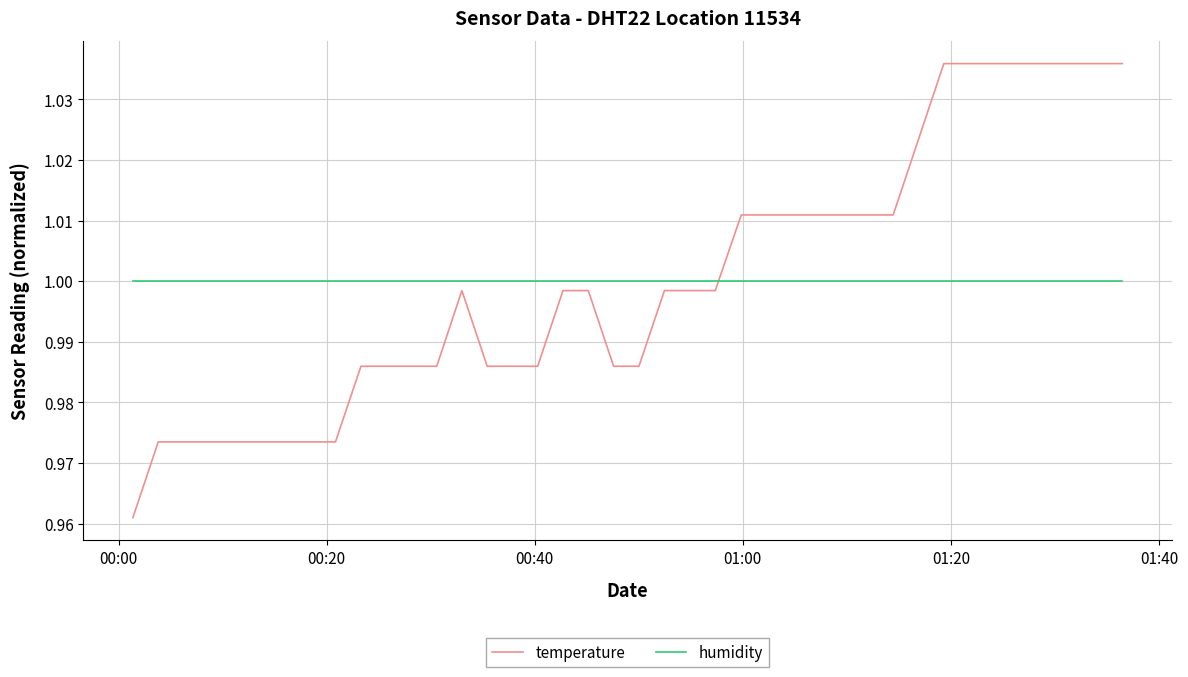

Which series ends up on top after the final intersection of temperature and humidity?

temperature